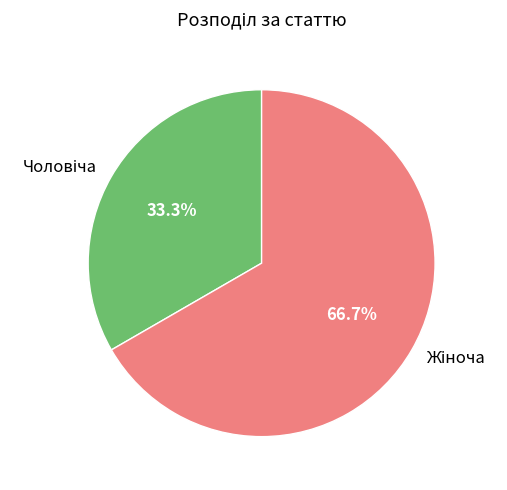

Does any single category account for the majority?

Yes